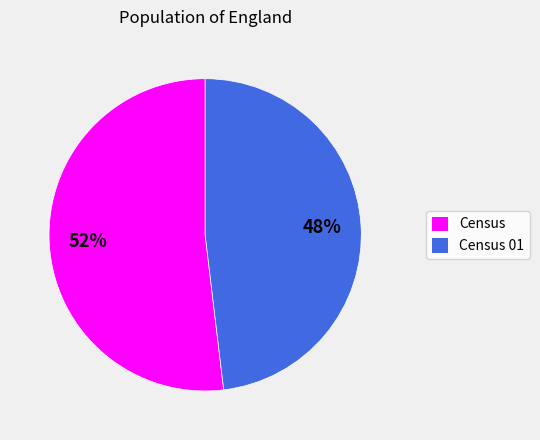

To the nearest percent, what is the average slice percentage?

50%